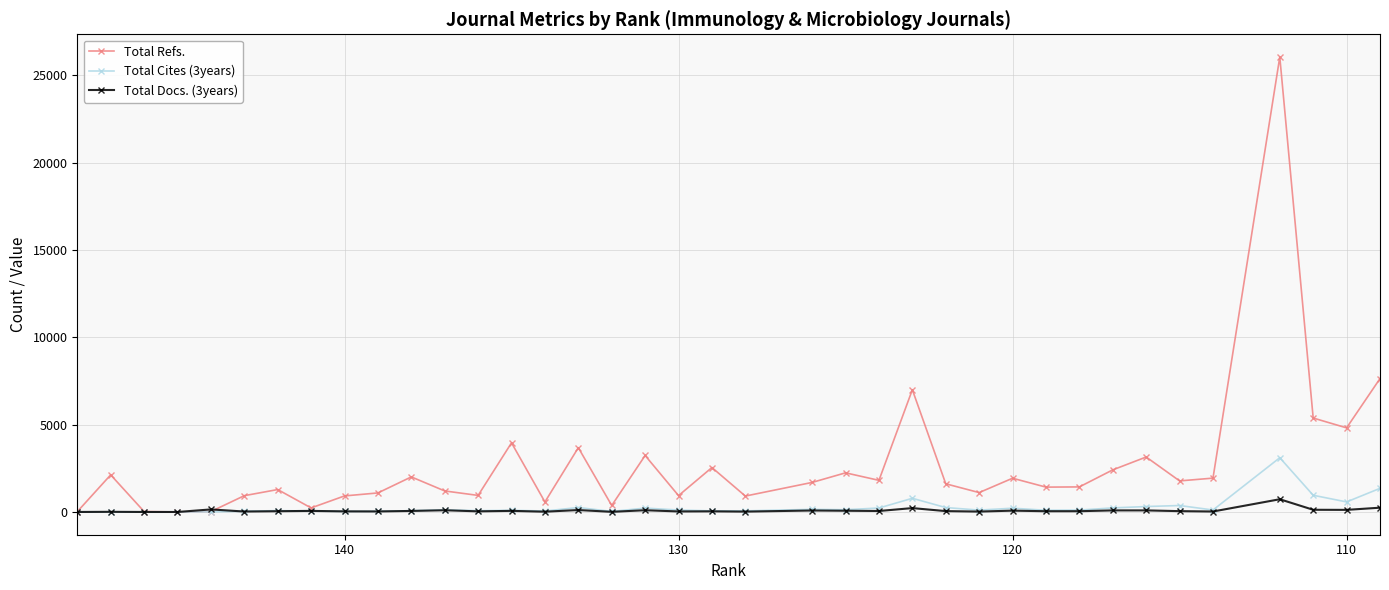

True or false: Total Cites (3years) and Total Refs. cross at least once.

False